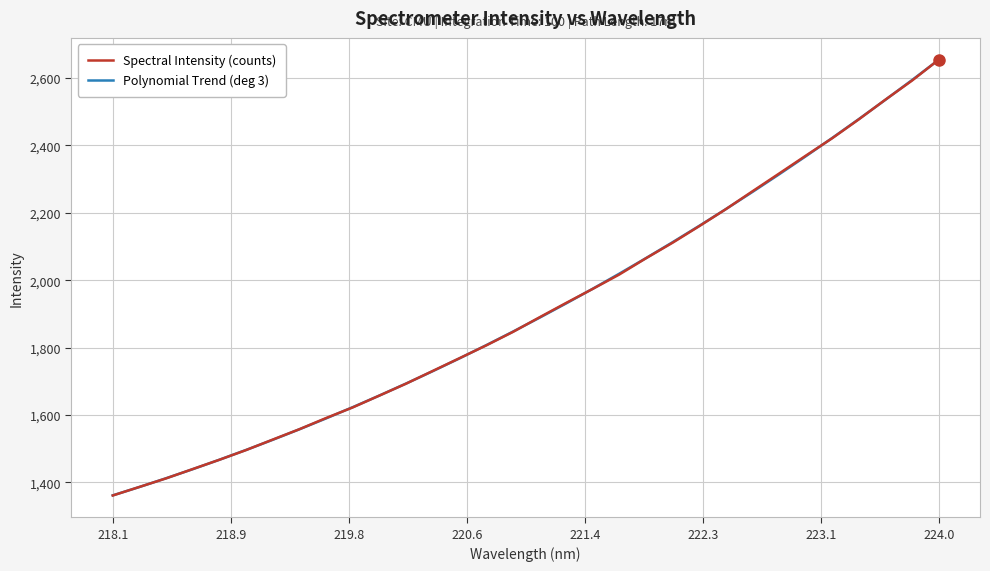

What is the maximum value for Polynomial Trend (deg 3)?

2653.7